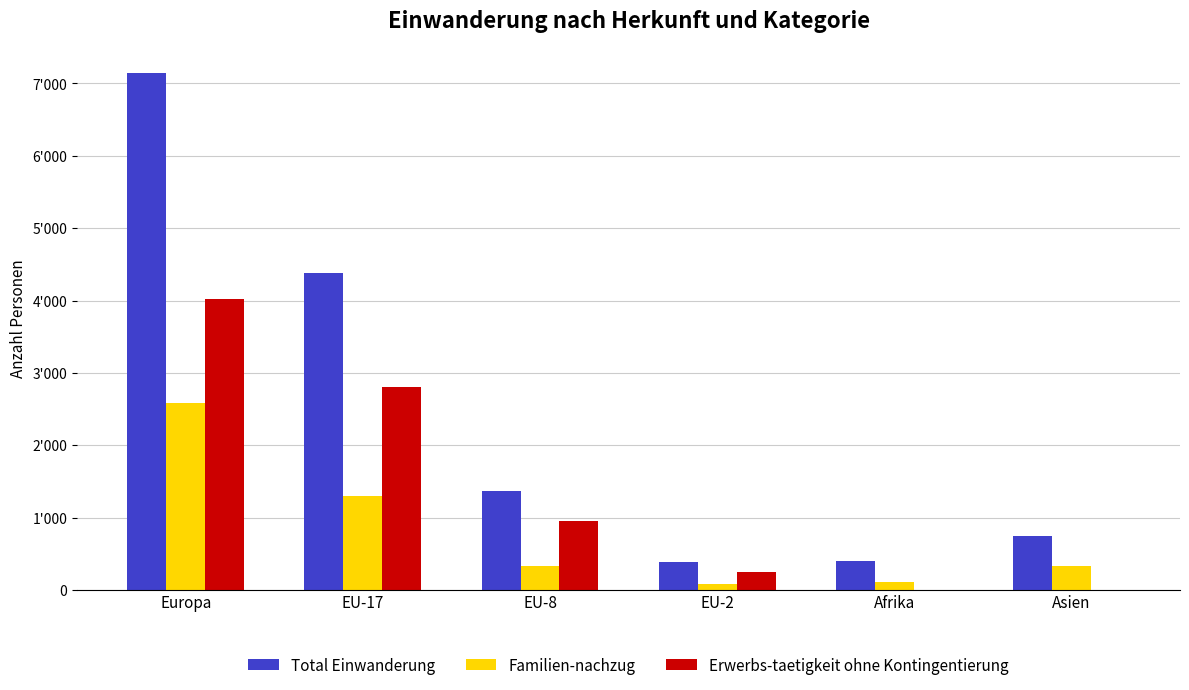

What is the difference between the highest and lowest values at Asien?

741